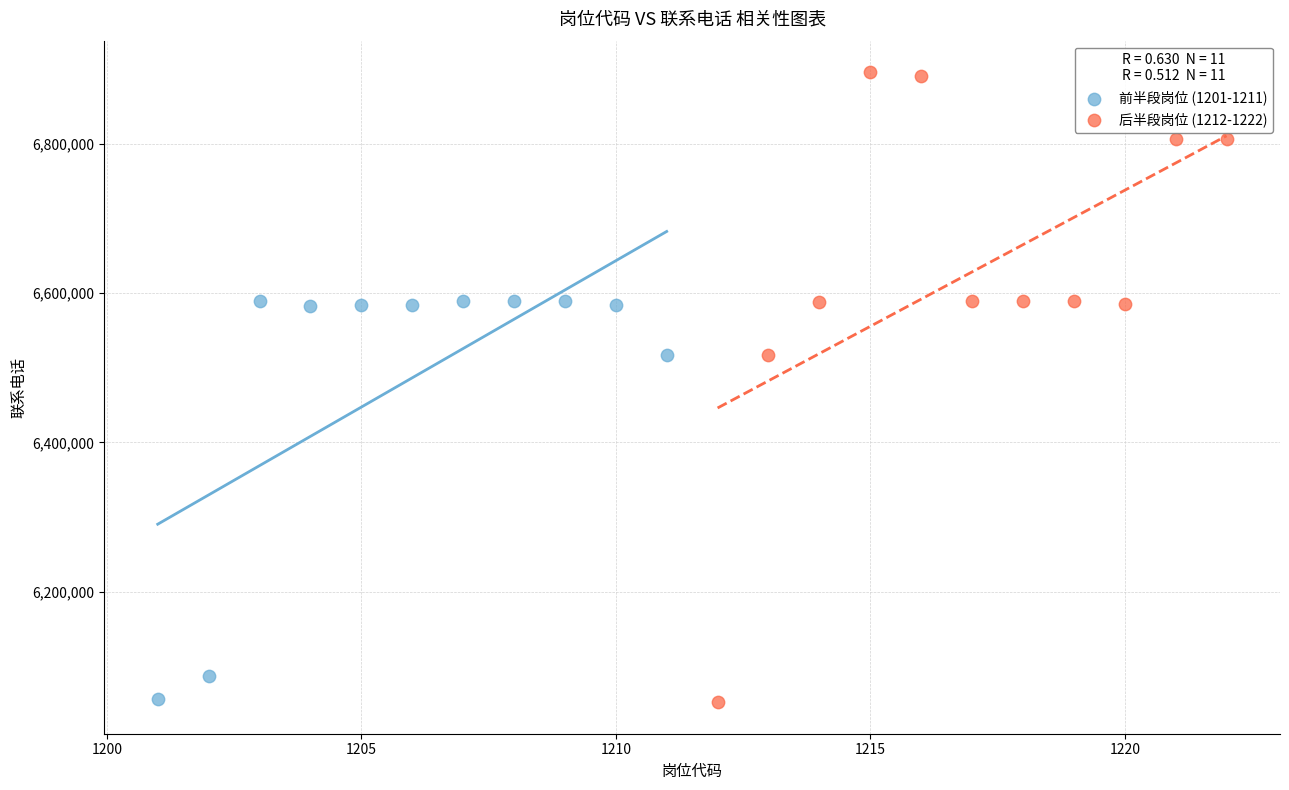

Which series has the largest Y range (max minus min)?

后半段岗位 (1212-1222)